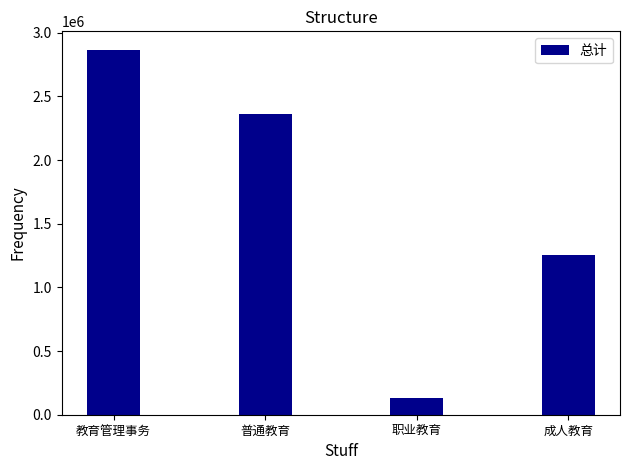

How many bars are there in total?

4